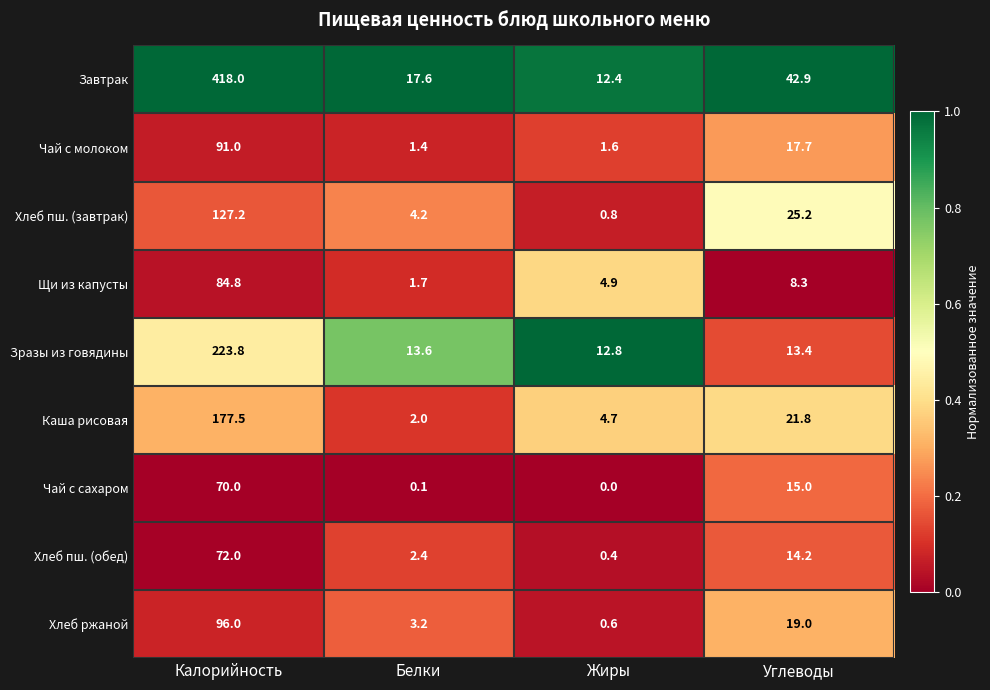

Which series has the widest spread of values?

Завтрак